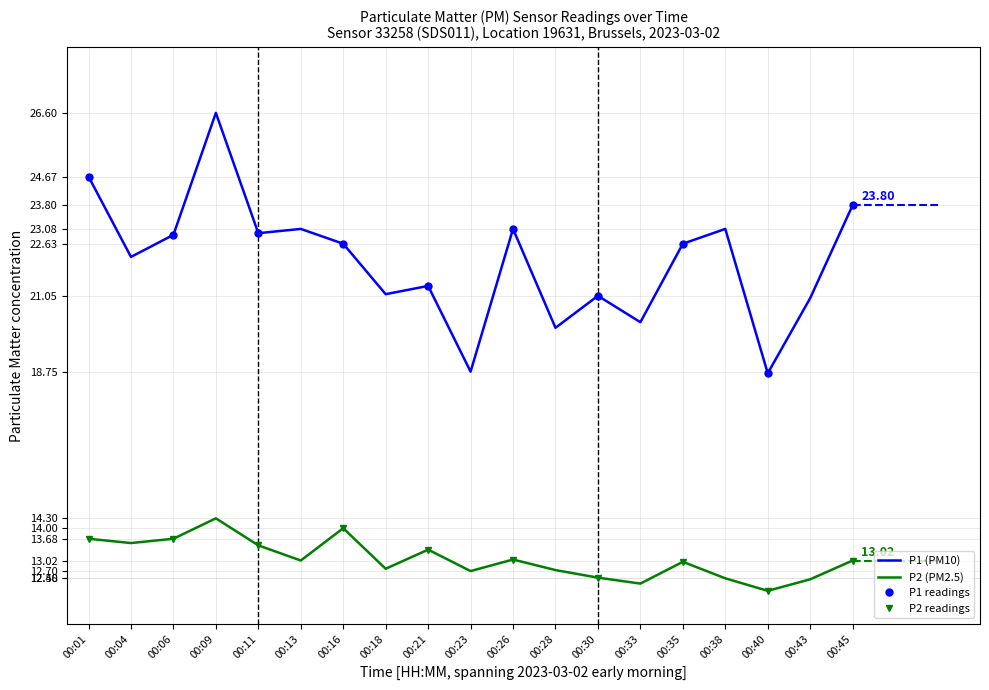

What is the average value of the P1 series?

22.1